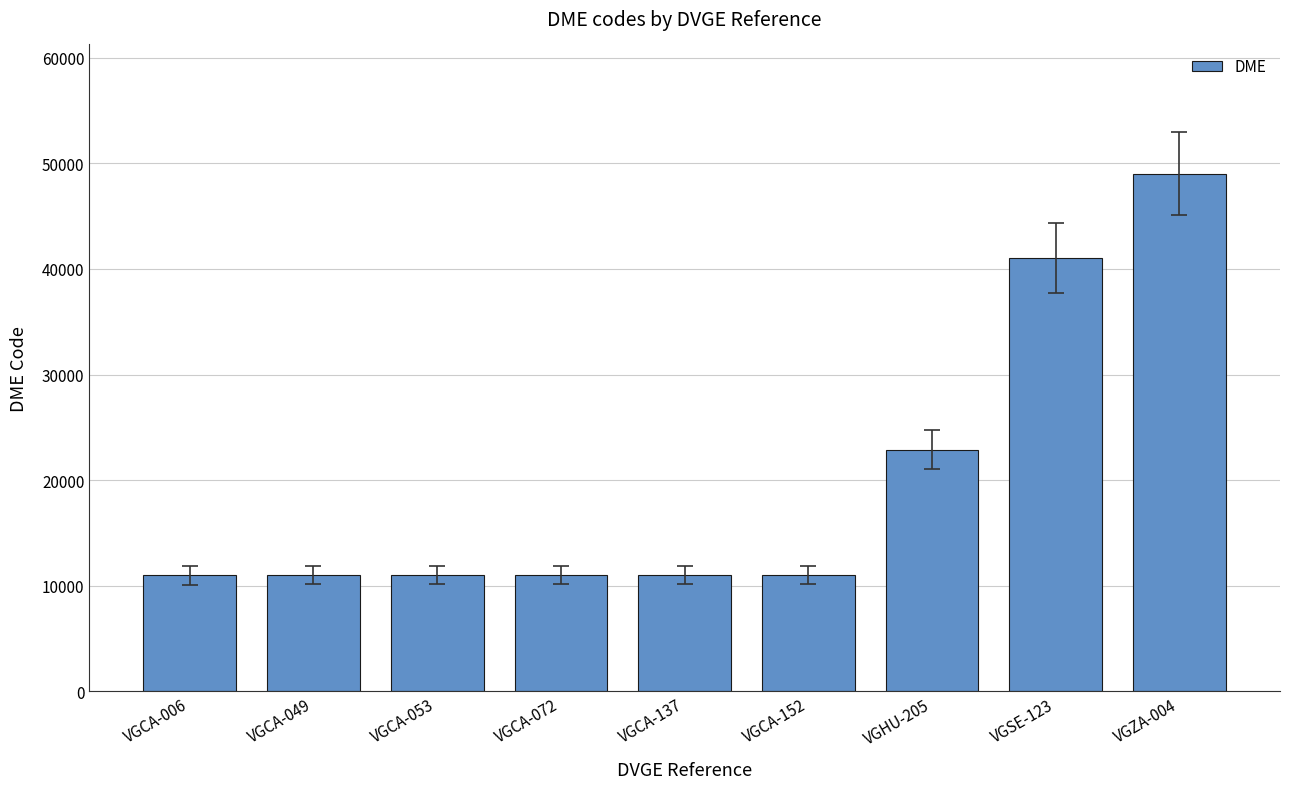

What position from the left is VGCA-152?

6